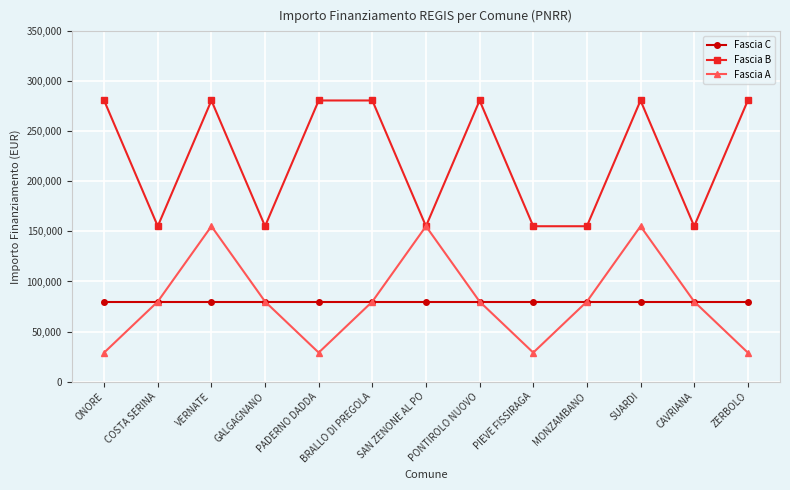

Between COSTA SERINA and PONTIROLO NUOVO, which series saw the biggest shift?

Fascia B